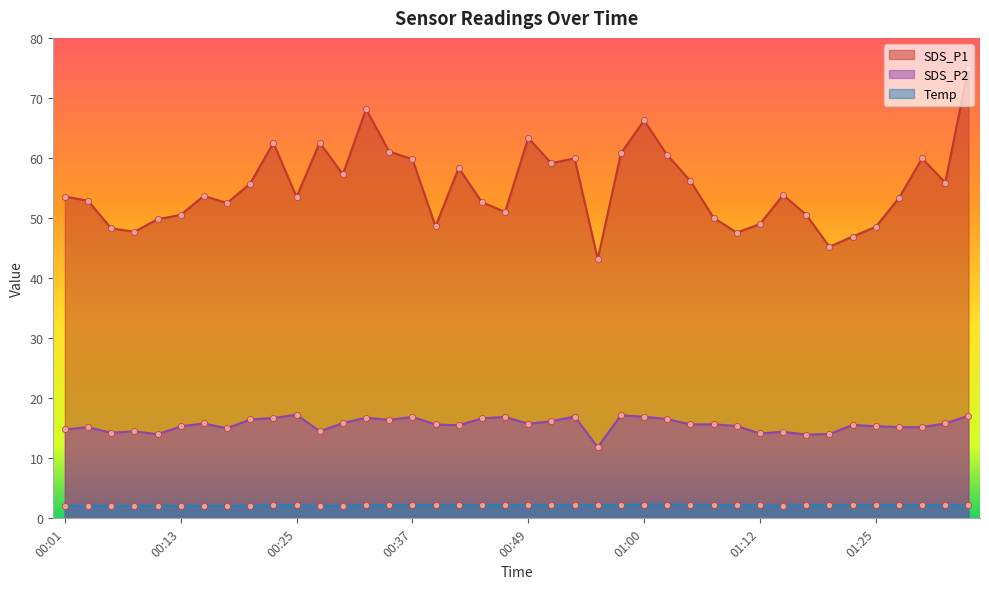

At how many categories does at least one series exceed 8?

40